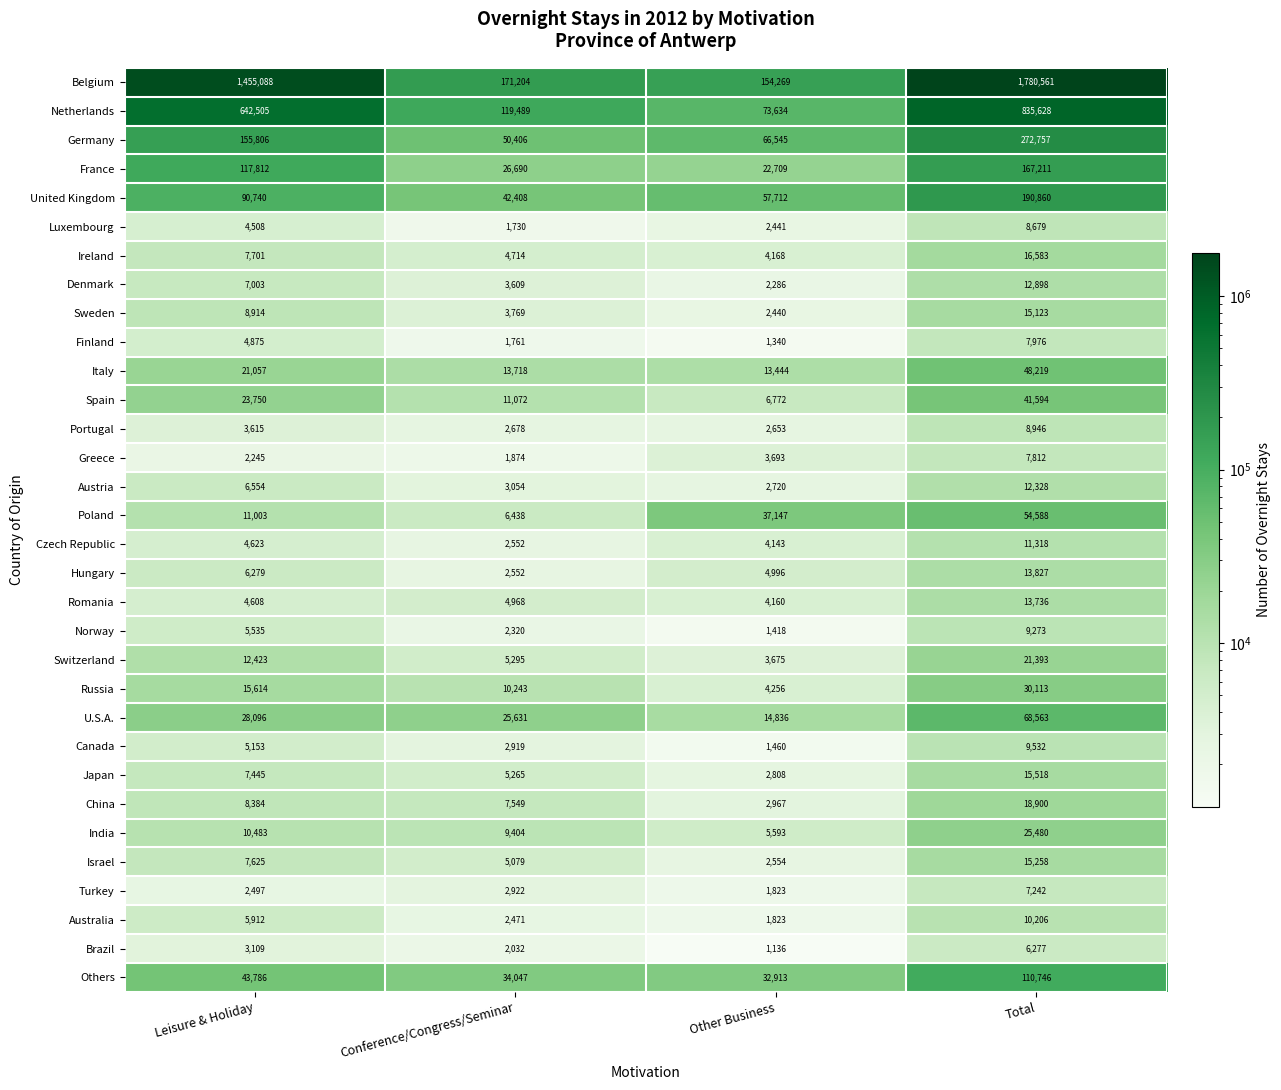

Which category has the highest value in the Spain series?

Total